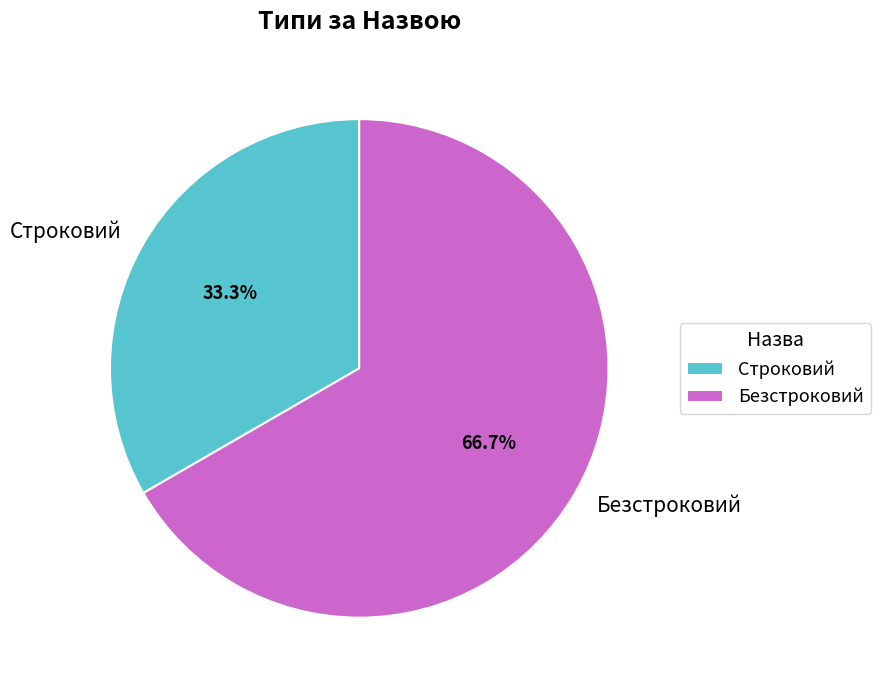

What percentage is NOT represented by Безстроковий?

33.3%